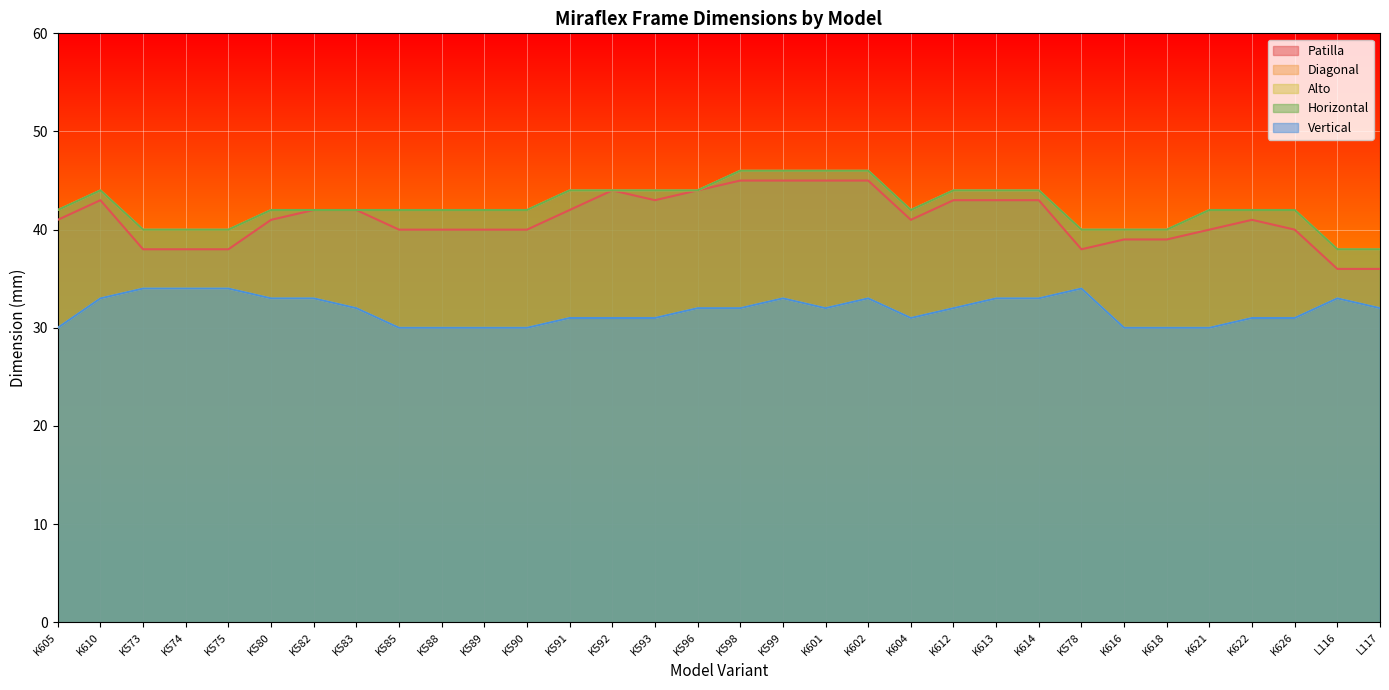

Which series changed the most between K621 and K622?

Patilla